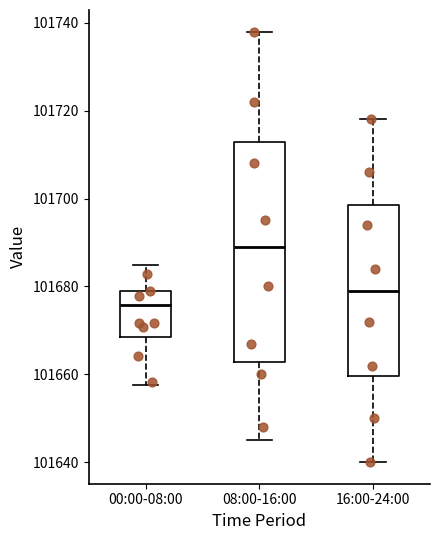

Reading left to right, transcribe this box plot: for each box, give where its median line is, the range the box spans, and where its two whiskers end, as read against the y-axis. The values are not printed on the chart, so give them approximately, as read against the axis.

00:00-08:00: median 101676, box 101668 to 101680, whiskers 101658 to 101684
08:00-16:00: median 101690, box 101662 to 101712, whiskers 101646 to 101738
16:00-24:00: median 101680, box 101660 to 101698, whiskers 101640 to 101718